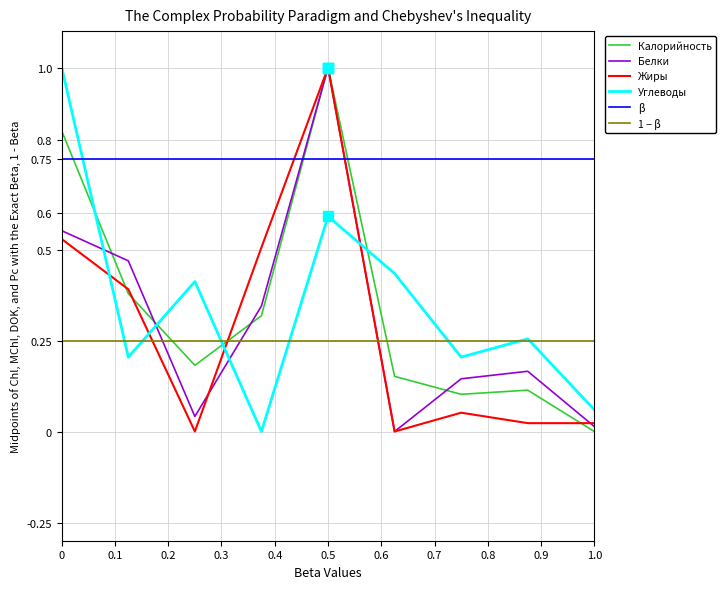

True or false: Углеводы has a value of 1.6 at 0.

False